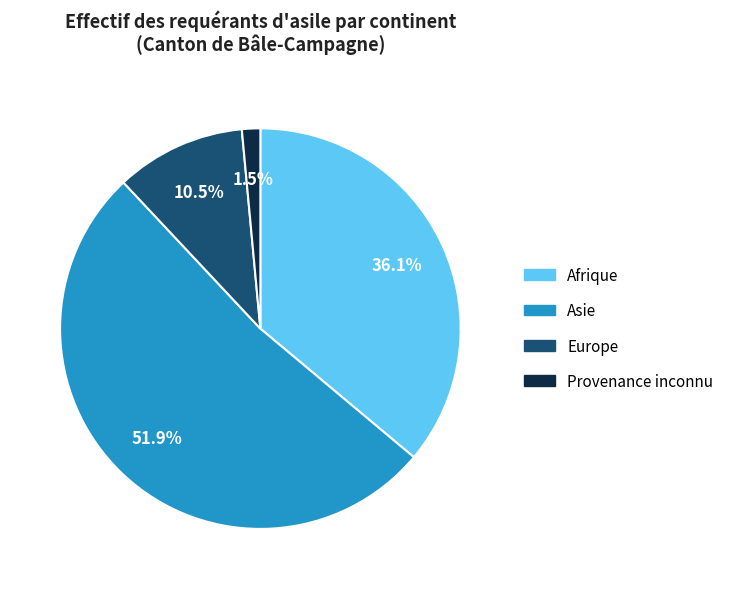

How many slices are in this pie chart?

4